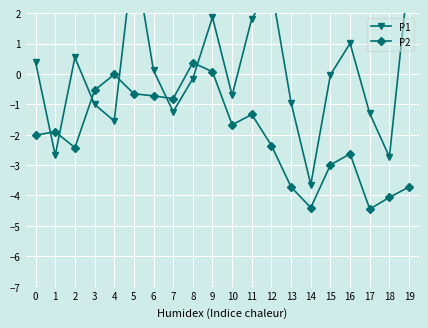

Where do P2 and P1 first cross each other?

0 and 1